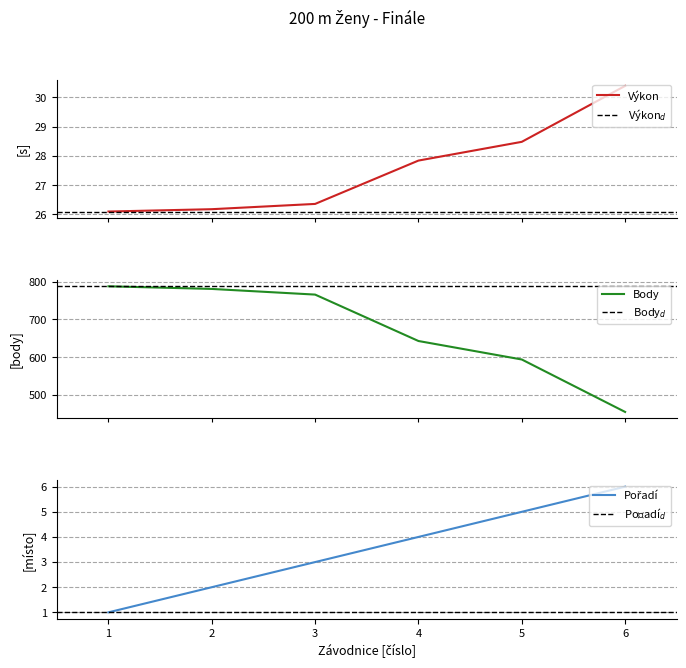

What is the lowest value of the Výkon series?

26.1